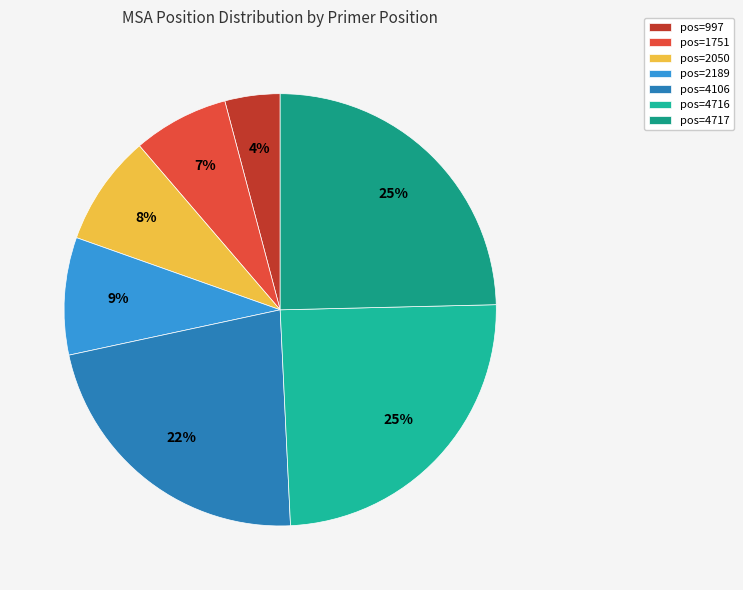

To the nearest percent, what is the average slice percentage?

14%